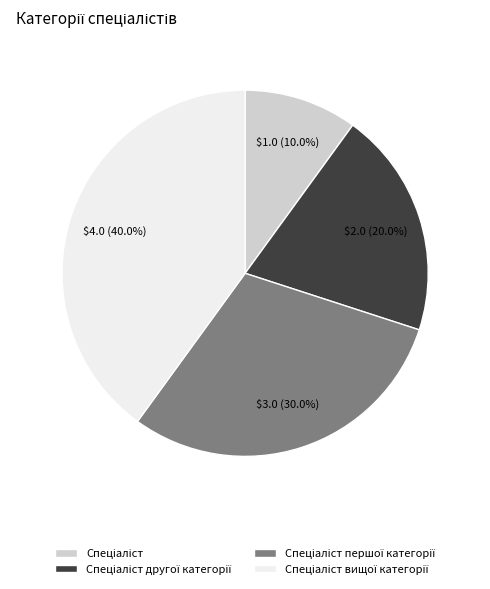

Does any single category account for the majority?

No